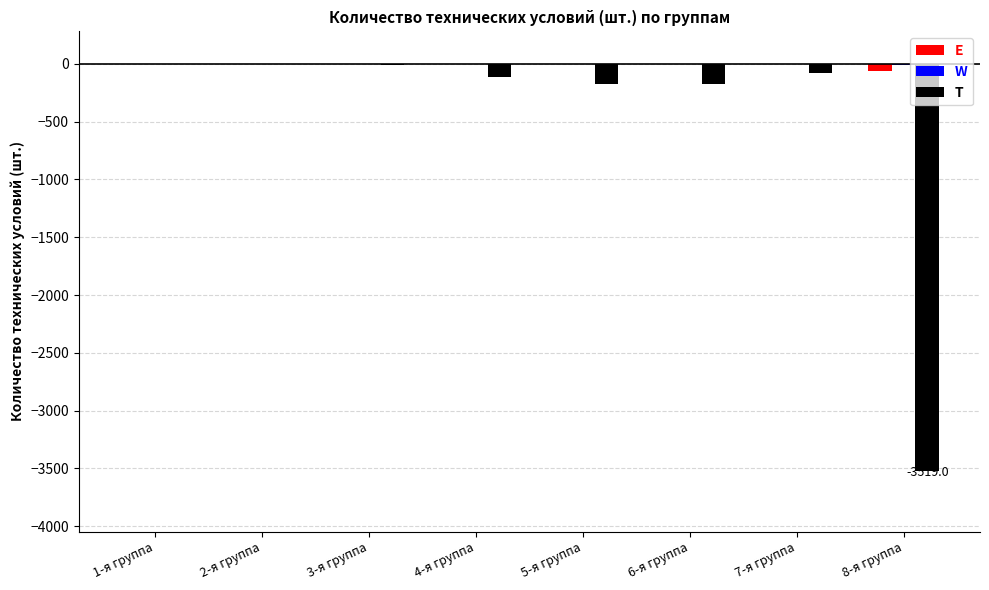

The value of T at 1-я группа is 2217. True or false?

False